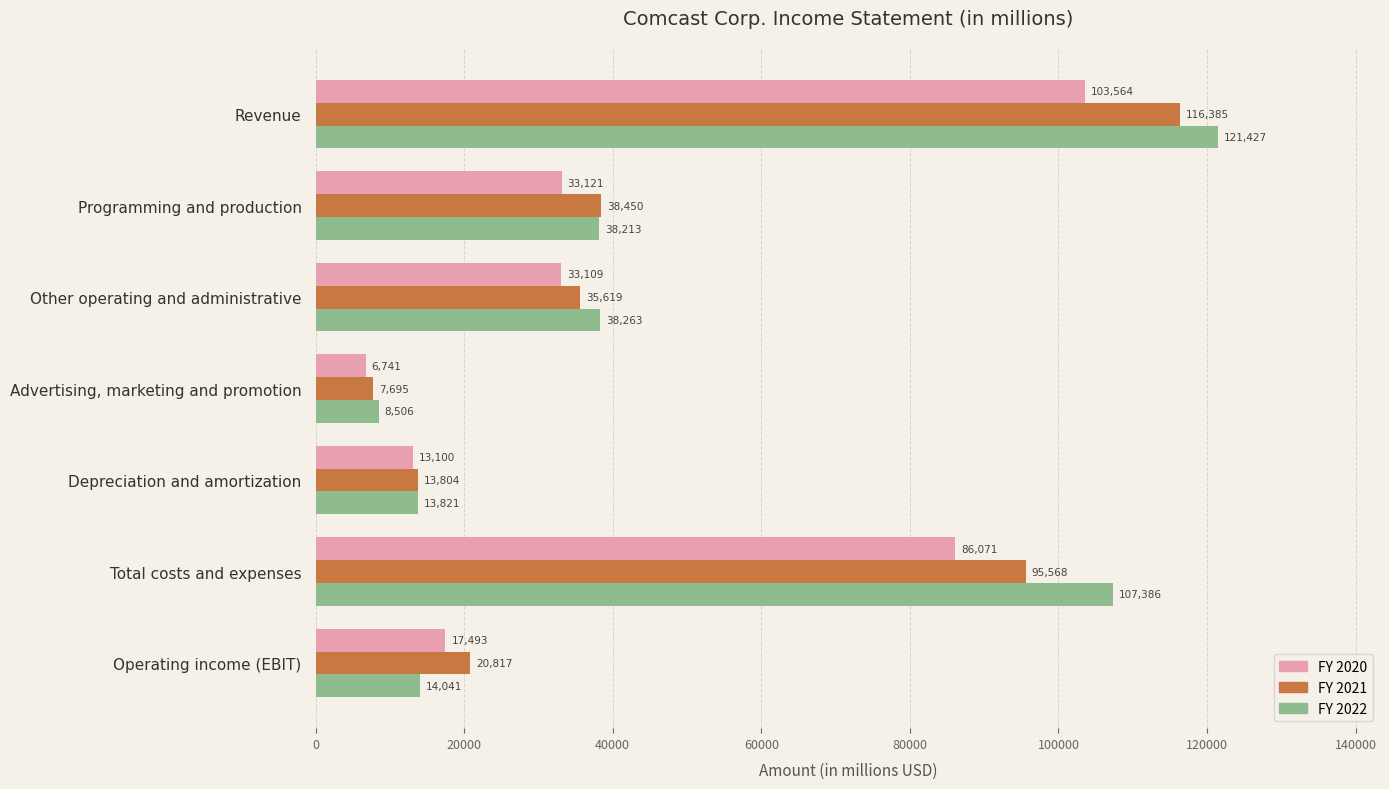

Which category has the lowest value in the FY 2020 series?

Advertising, marketing and promotion